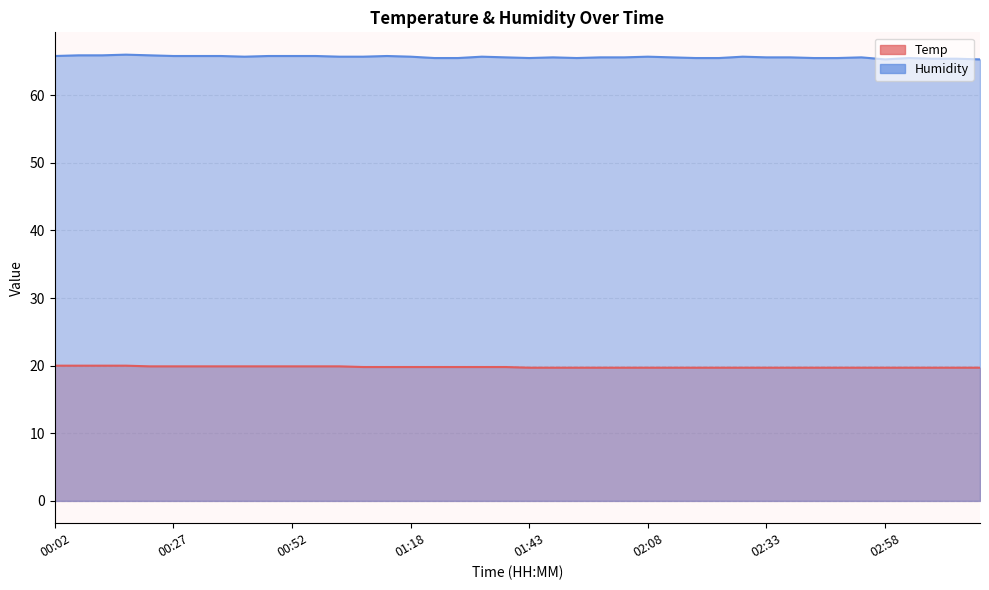

Rank the series by their maximum value, from lowest to highest.

Temp, Humidity